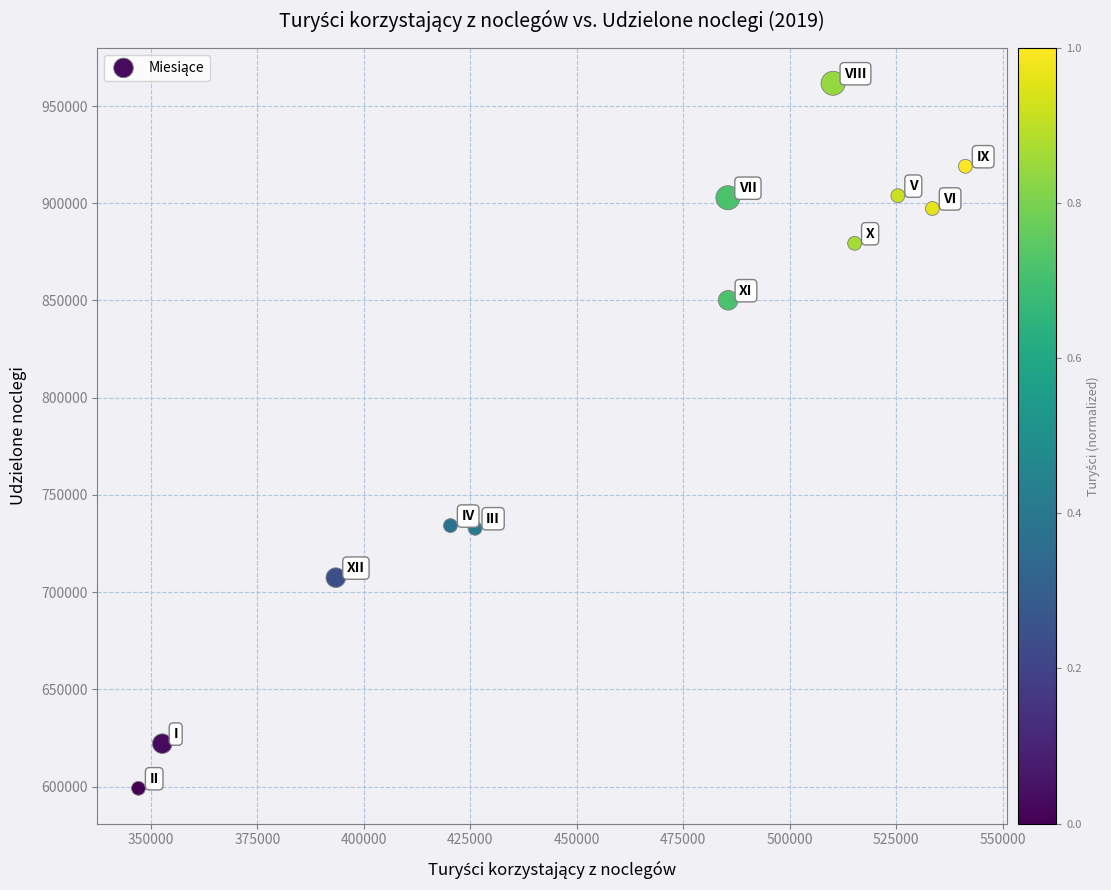

What is the average Y value?

809161